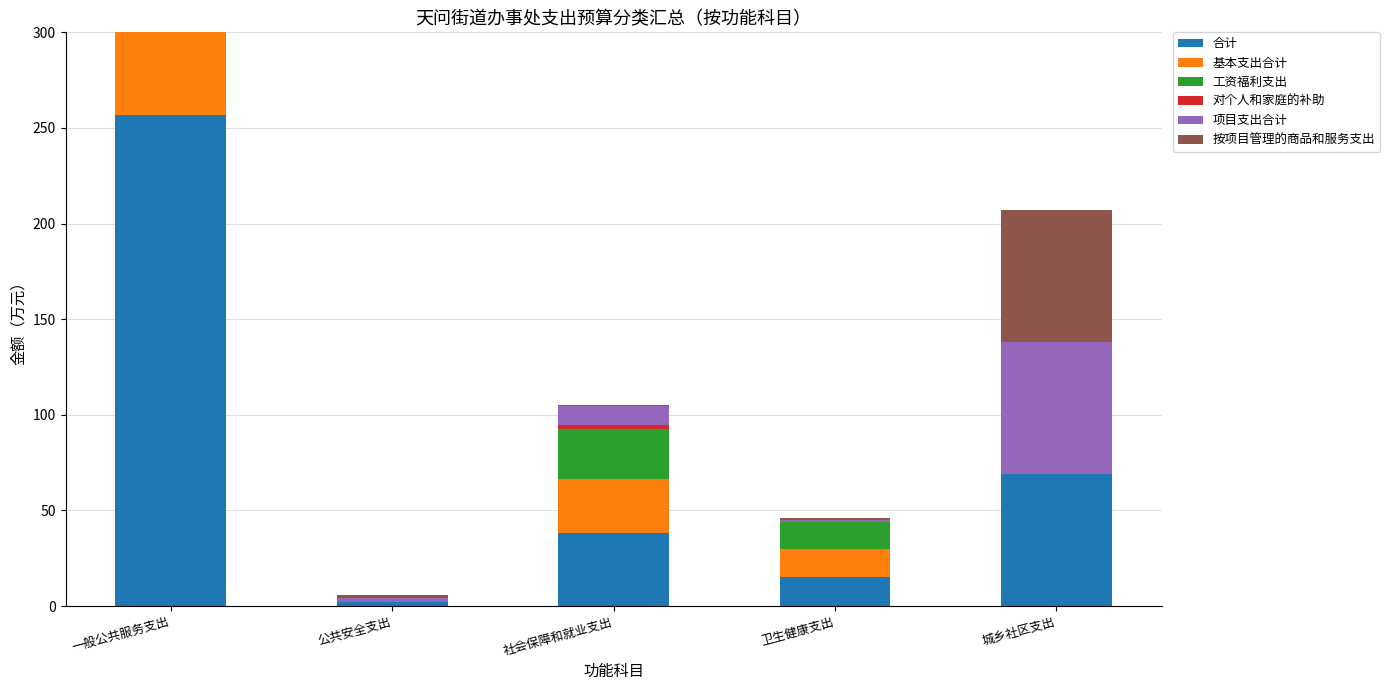

What is the label of the 4th bar from the left?

卫生健康支出